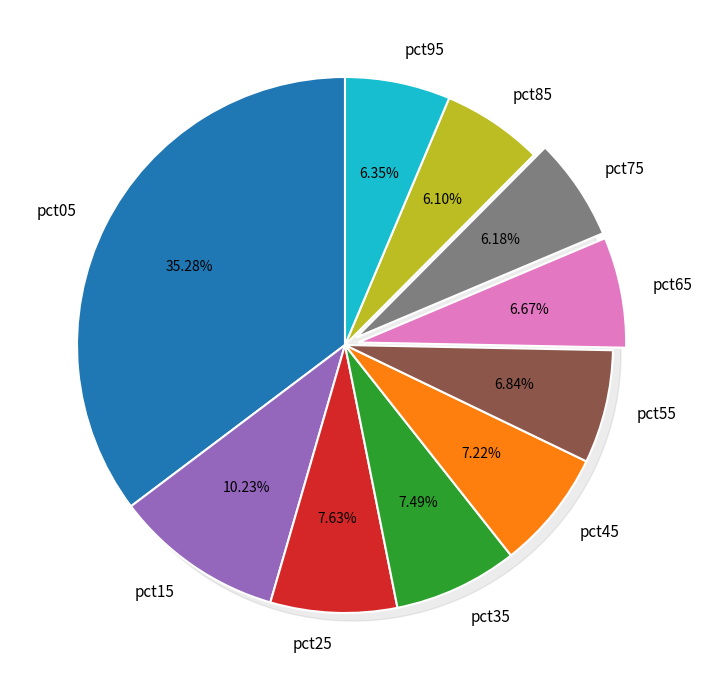

What is the smallest slice in the pie chart?

pct85